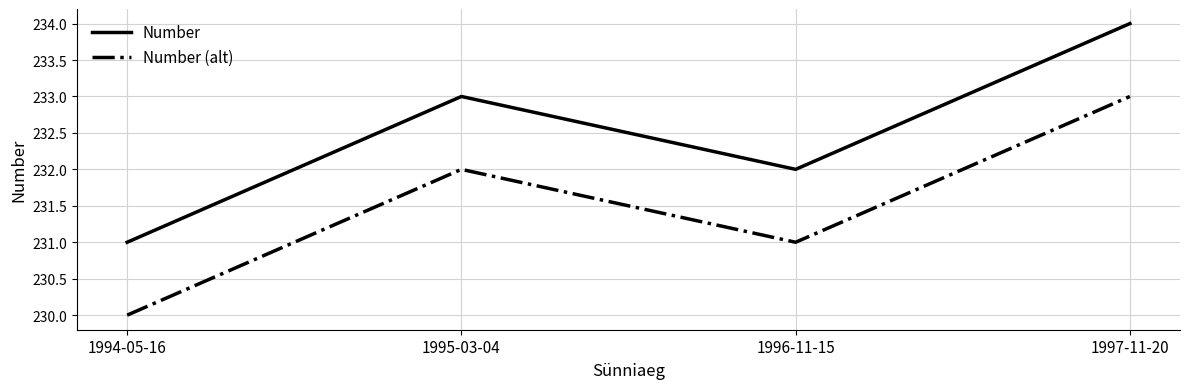

Does the chart have visible grid lines?

Yes